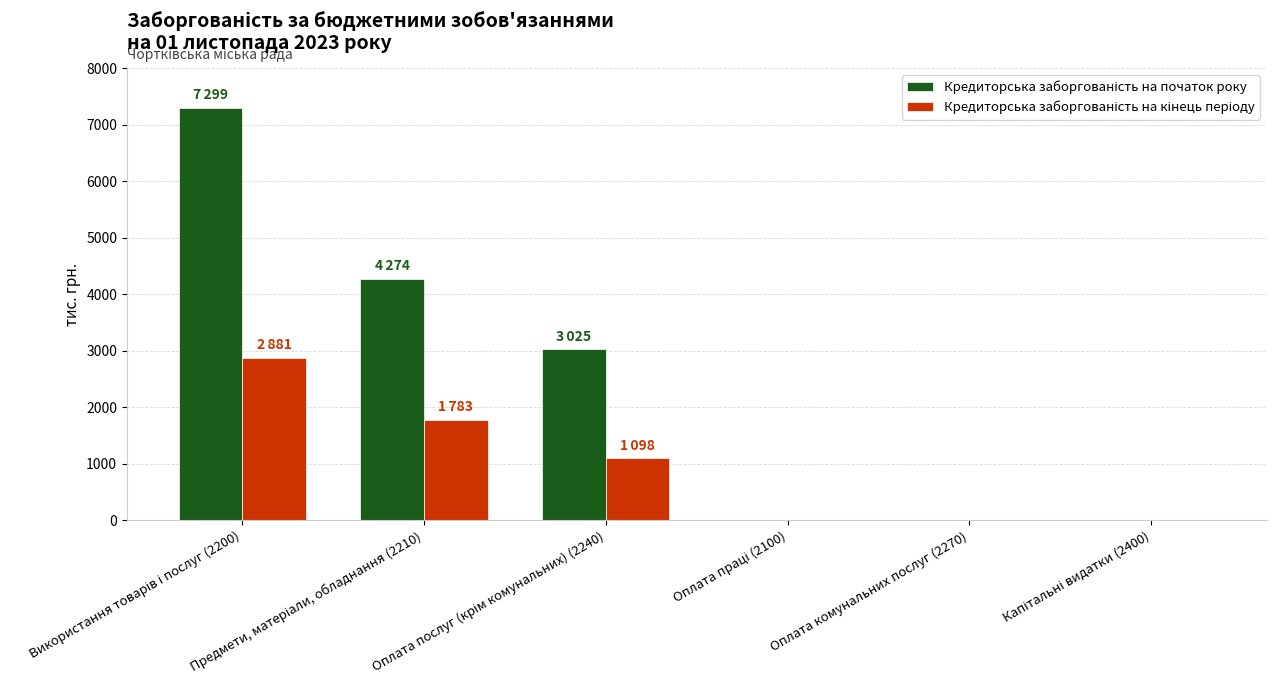

What is the maximum value shown in the chart?

7299